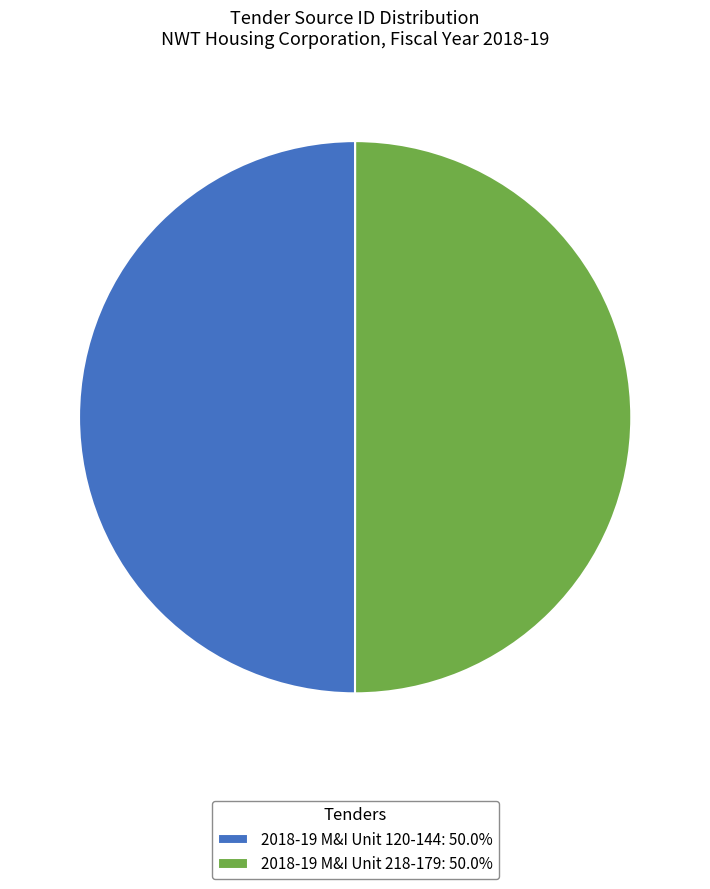

Combined, do 2018-19 M&I Unit 218-179: 50.0% and 2018-19 M&I Unit 120-144: 50.0% account for over 50%?

Yes